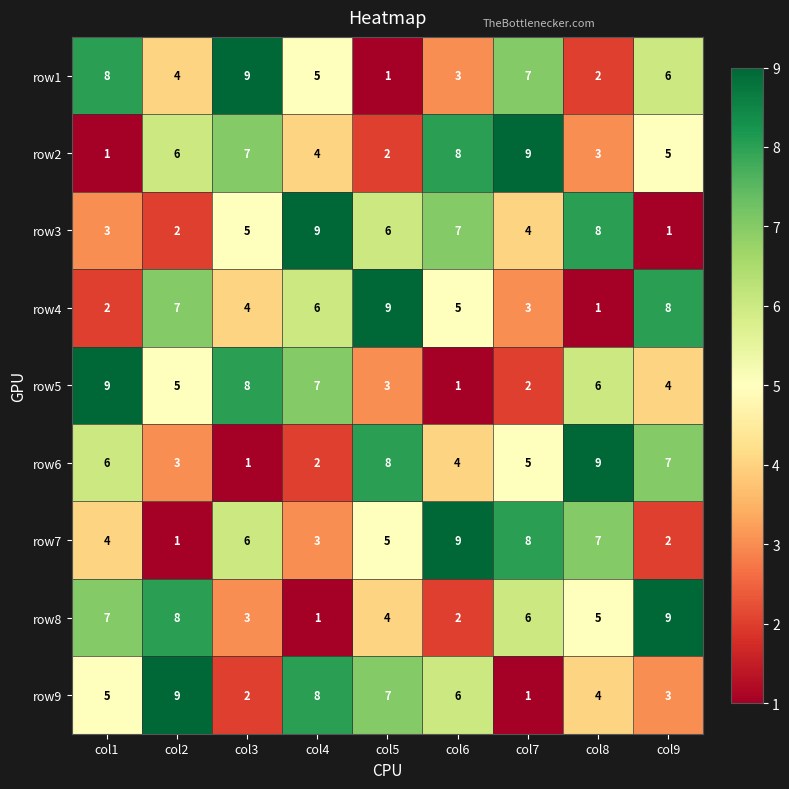

Is the value of row2 at col6 greater than the value of row8 at col8?

Yes